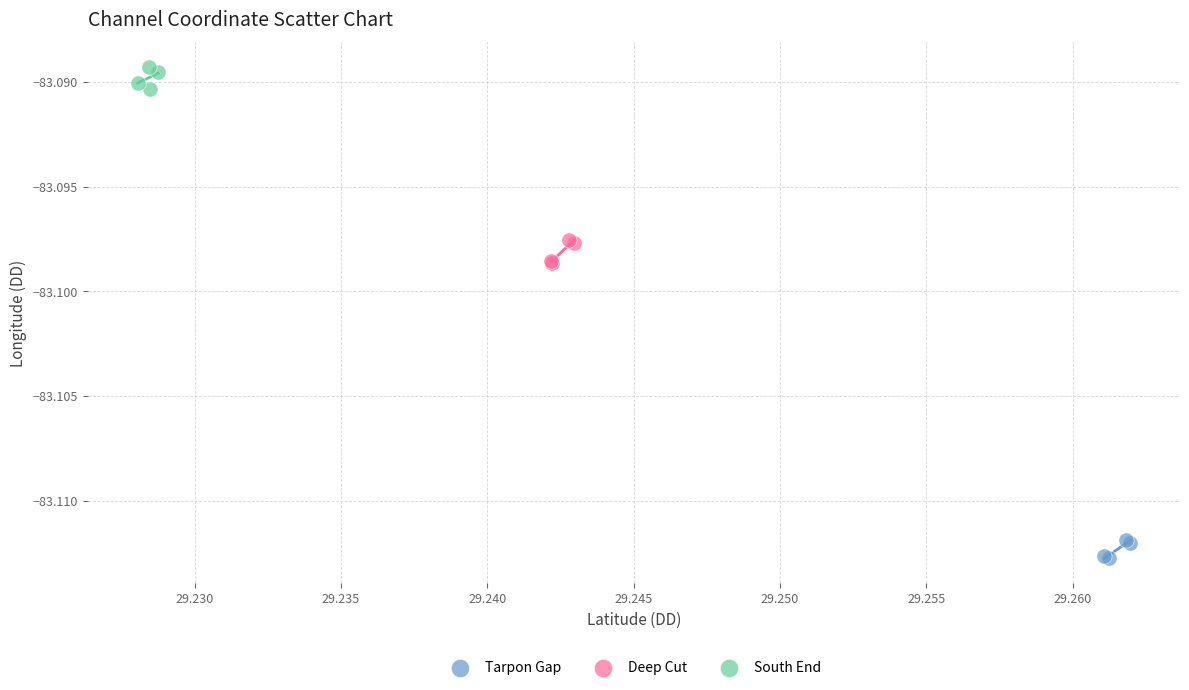

Which series reaches the minimum Y coordinate?

Tarpon Gap